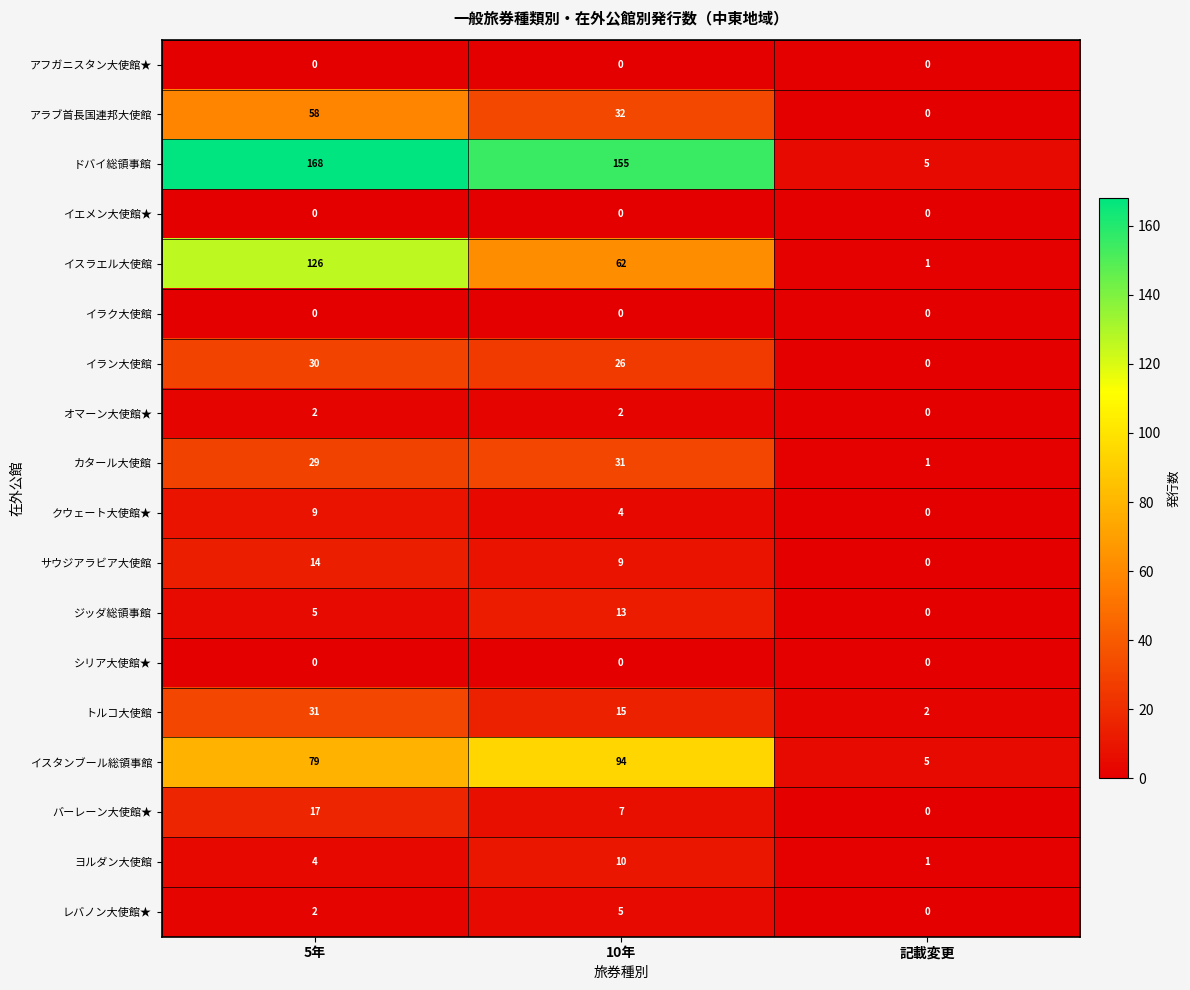

What is the sum of the クウェート大使館★ values at 記載変更 and 10年?

4